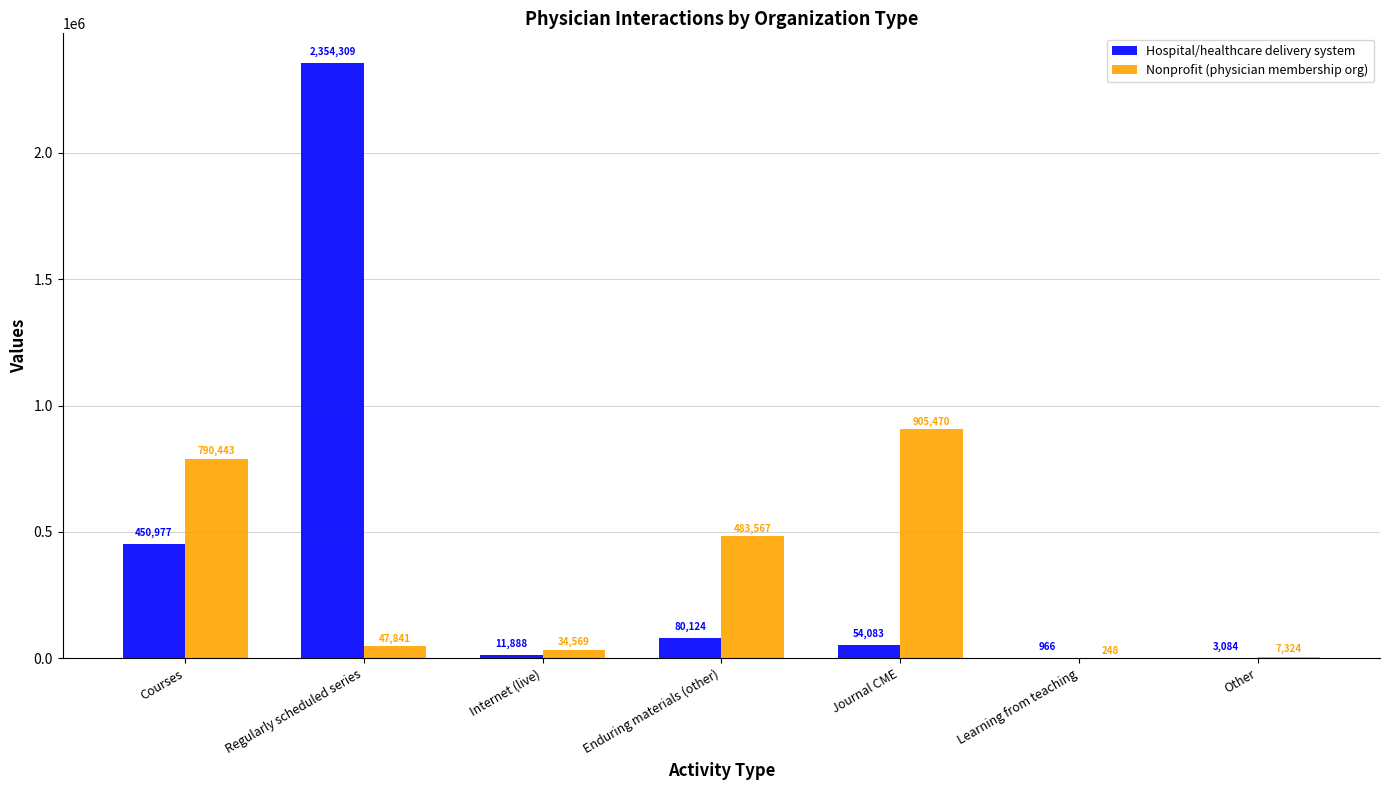

Reading left to right, what are all the values shown in this chart?

Hospital/healthcare delivery system: Courses=450977	Regularly scheduled series=2354309	Internet (live)=11888	Enduring materials (other)=80124	Journal CME=54083	Learning from teaching=966	Other=3084
Nonprofit (physician membership org): Courses=790443	Regularly scheduled series=47841	Internet (live)=34569	Enduring materials (other)=483567	Journal CME=905470	Learning from teaching=248	Other=7324